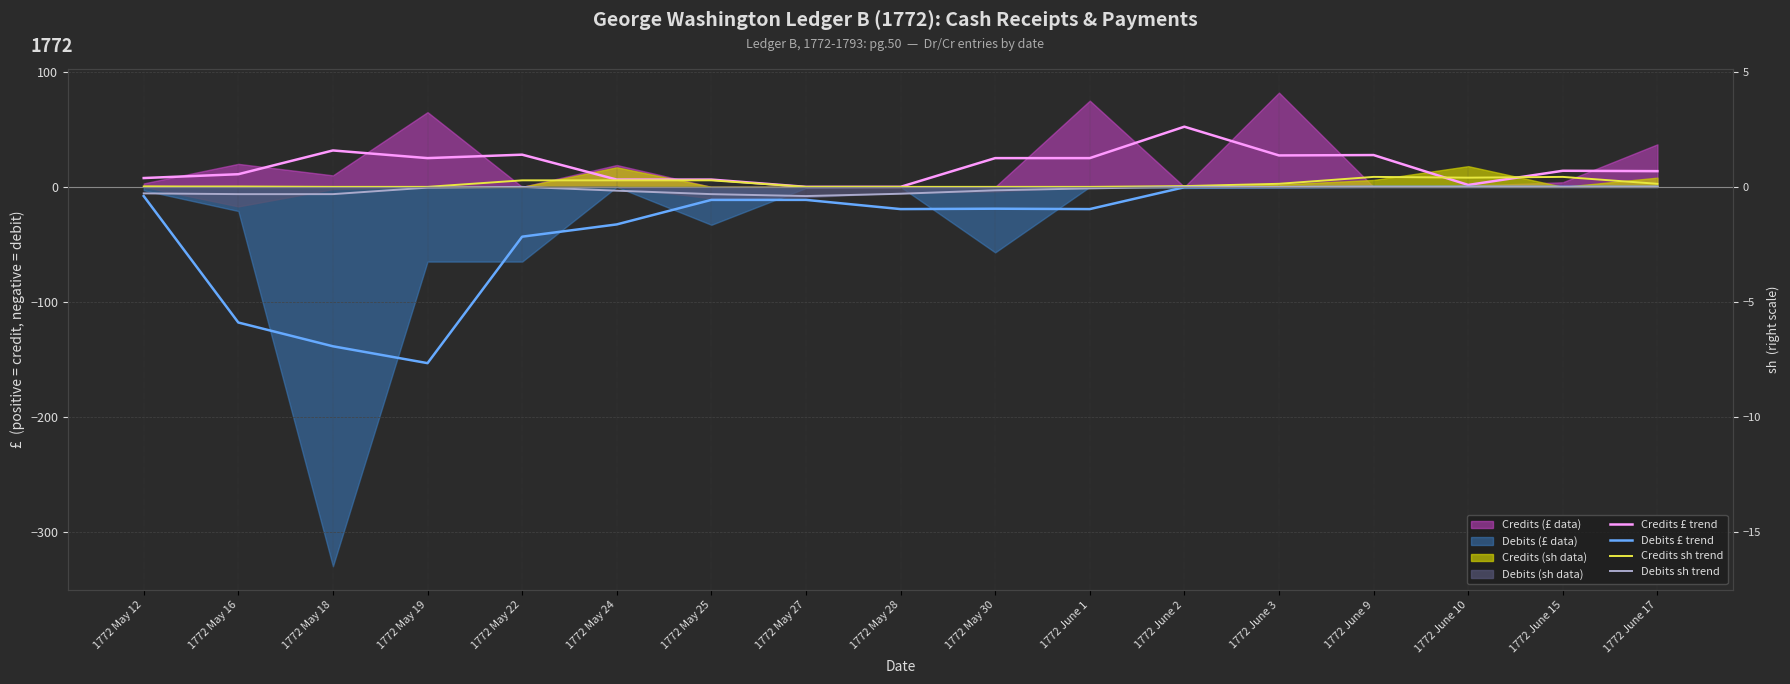

The value of Debits £ trend at 1772 May 12 is -8.0. True or false?

True